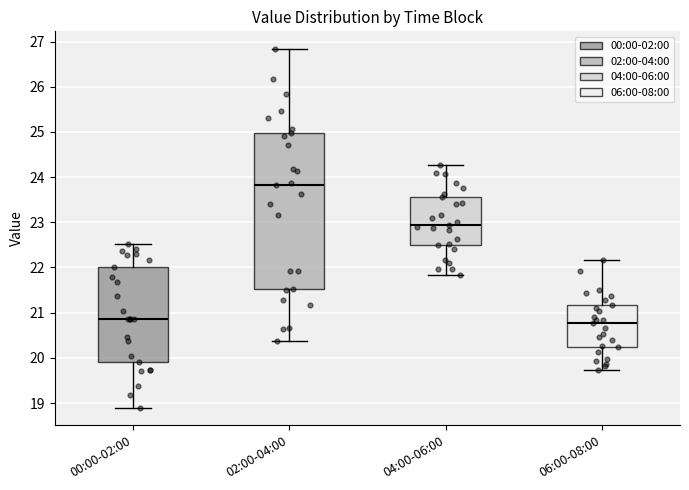

Where does the lower whisker of the box for 02:00-04:00 end on the y-axis? The values are not printed on the chart, so give them approximately, as read against the axis.

20.4